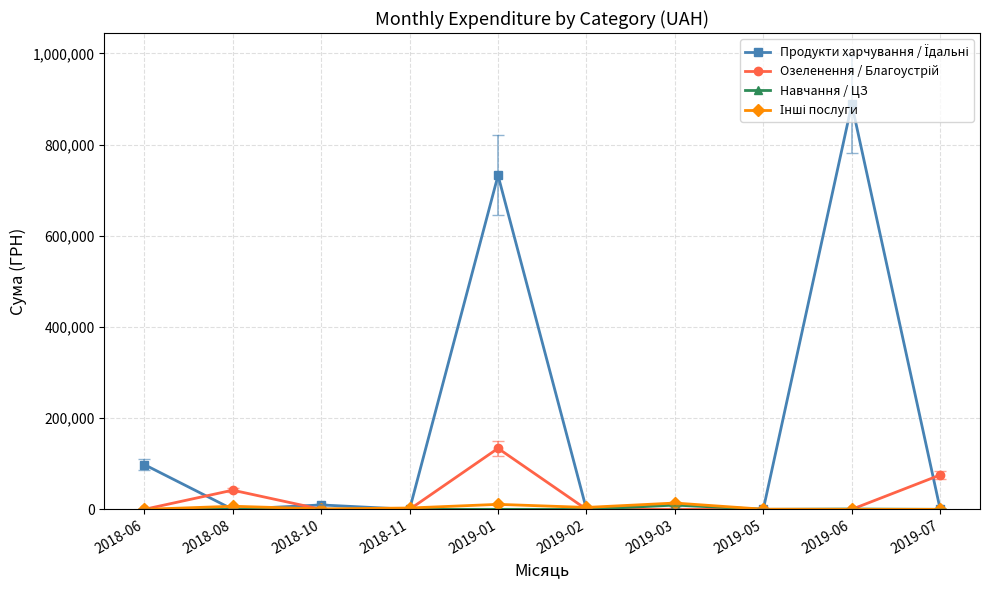

What is the label of the 8th point from the right?

2018-10